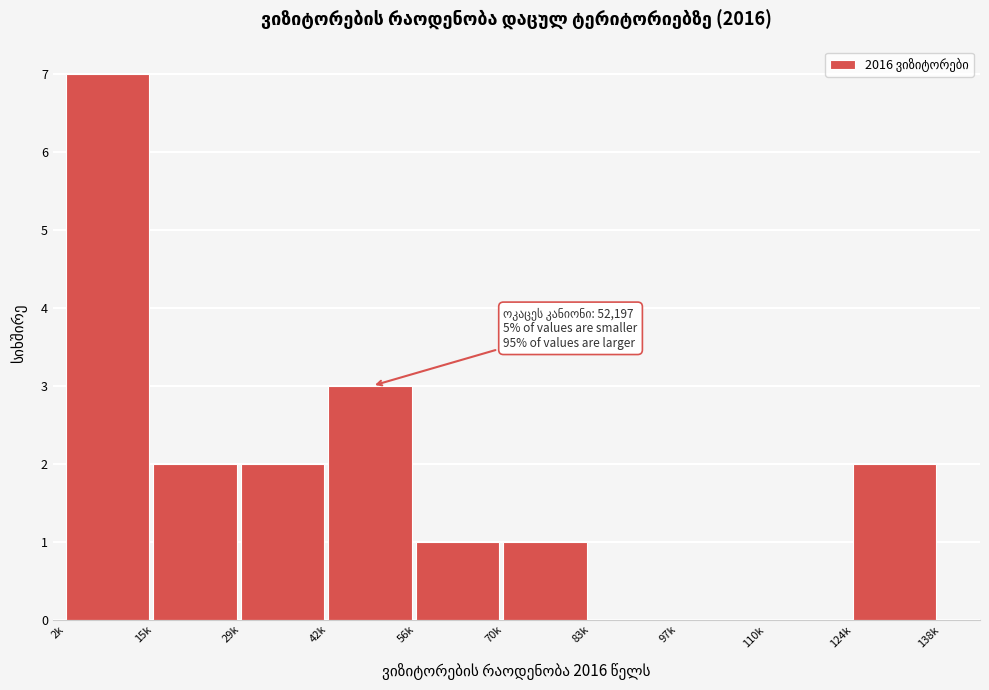

Reading right to left, what are all the values shown in this chart?

124k=2	110k=0	97k=0	83k=0	70k=1	56k=1	42k=3	29k=2	15k=2	2k=7